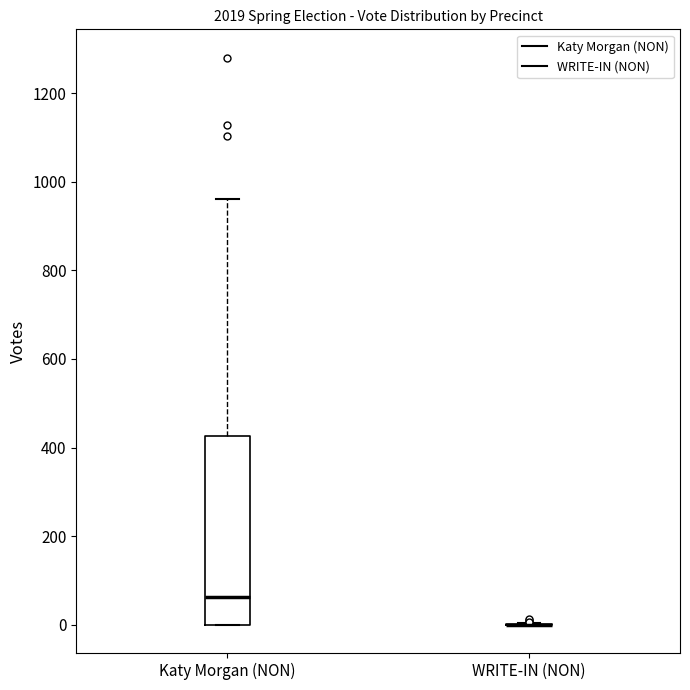

Which box is the tallest, from its lower edge to its upper edge?

Katy Morgan (NON)